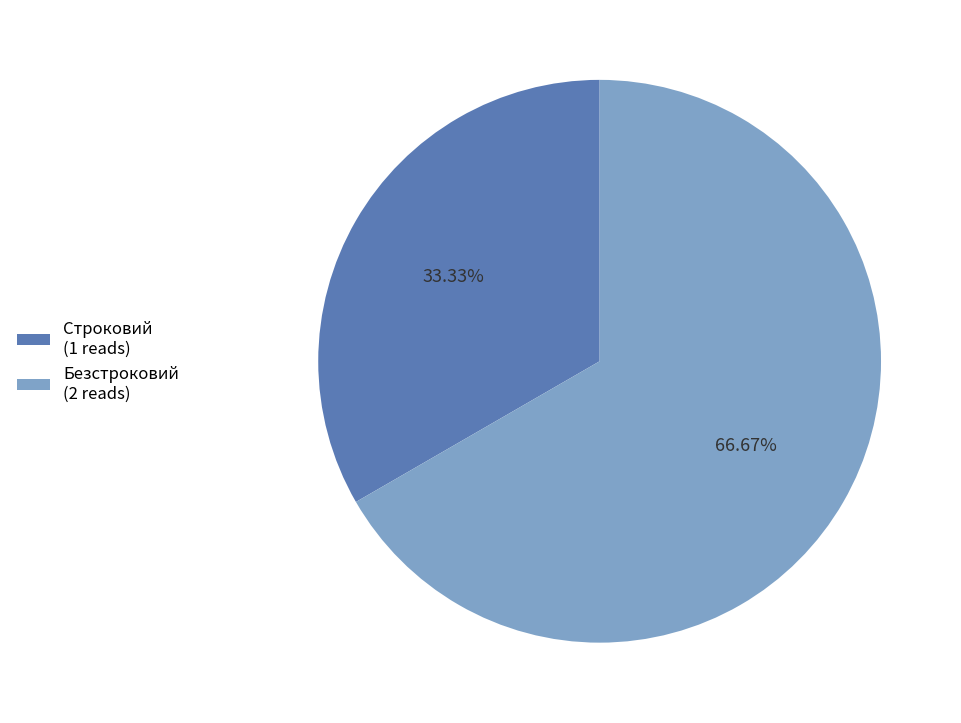

Rank the categories by value from highest to lowest.

Безстроковий, Строковий